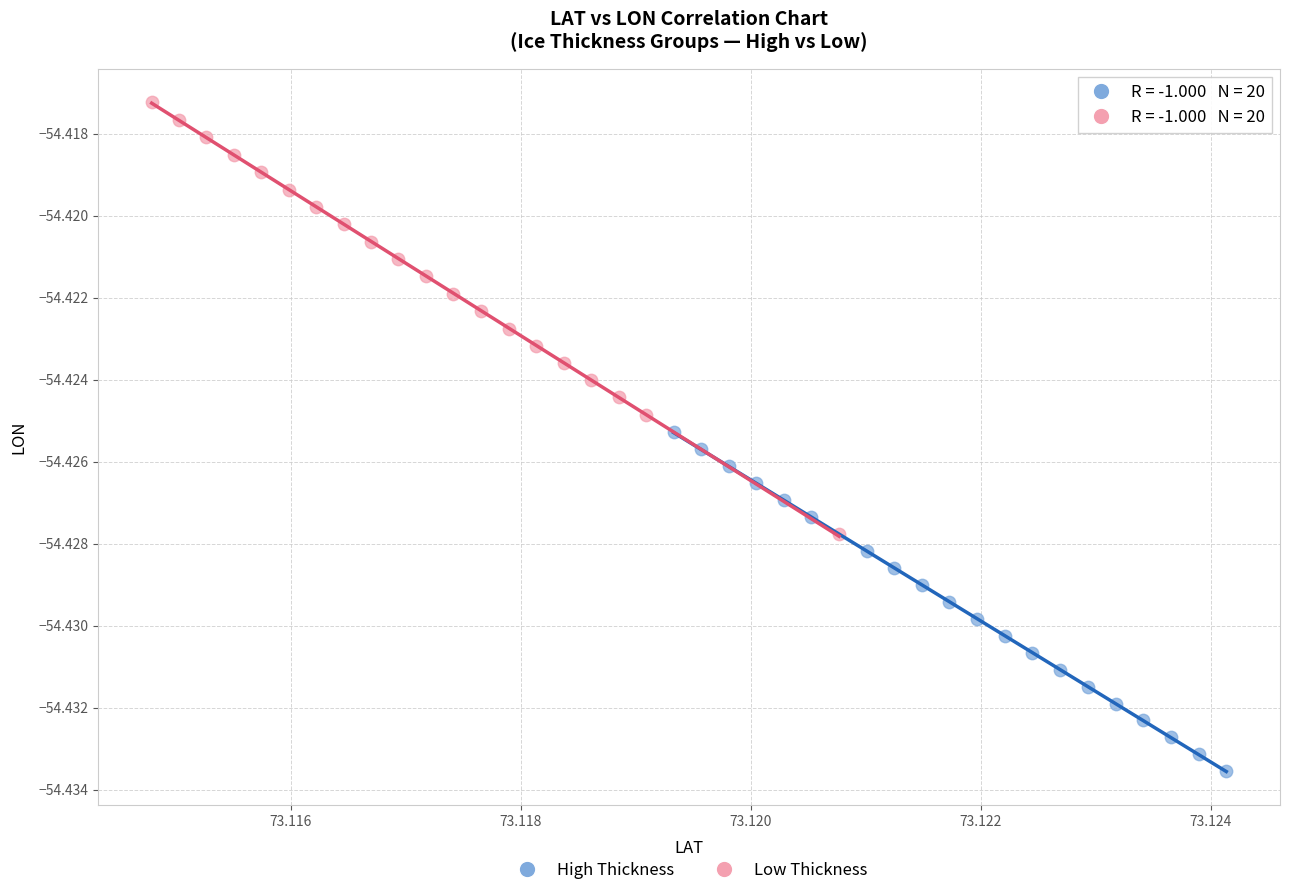

Which series contains the highest Y value?

Low Thickness